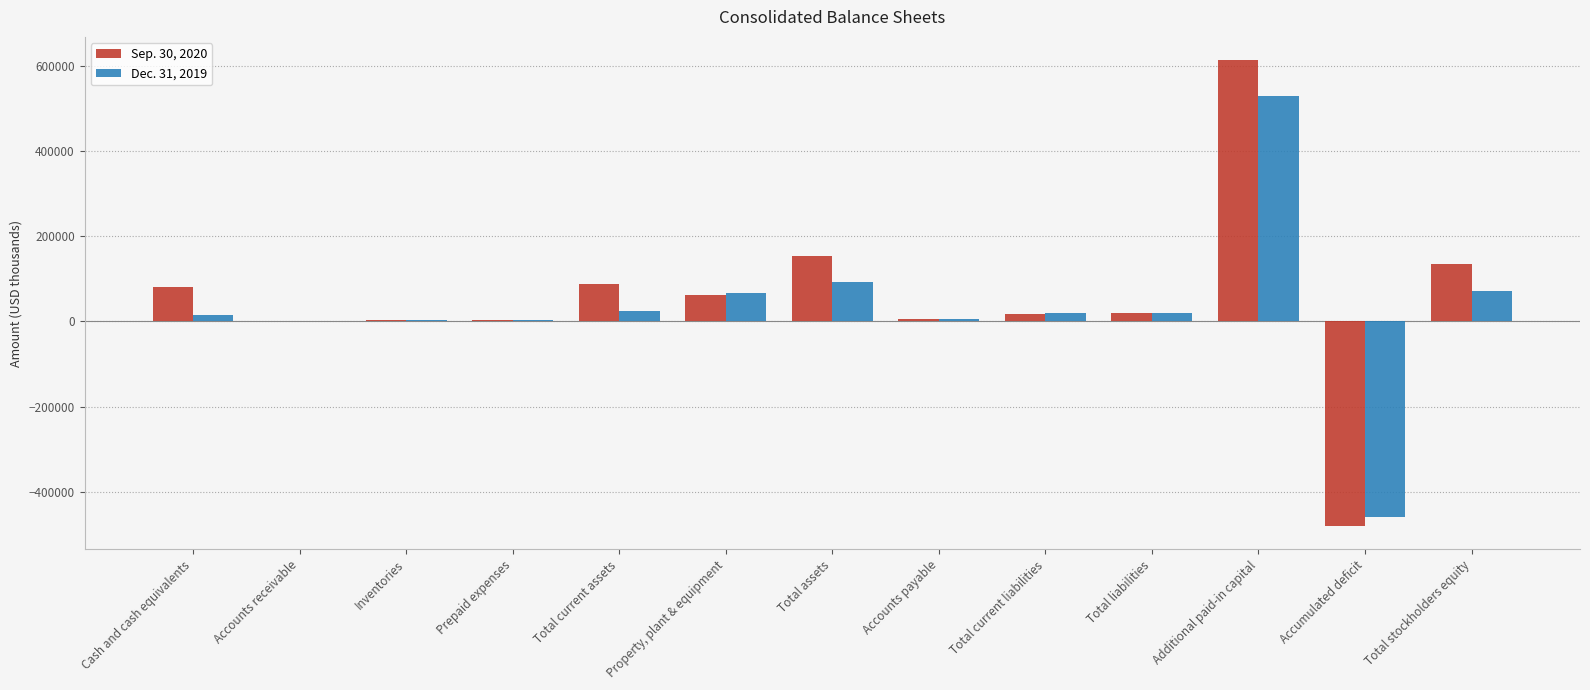

The Sep. 30, 2020 series shows 613511 at Additional paid-in capital. True or false?

True